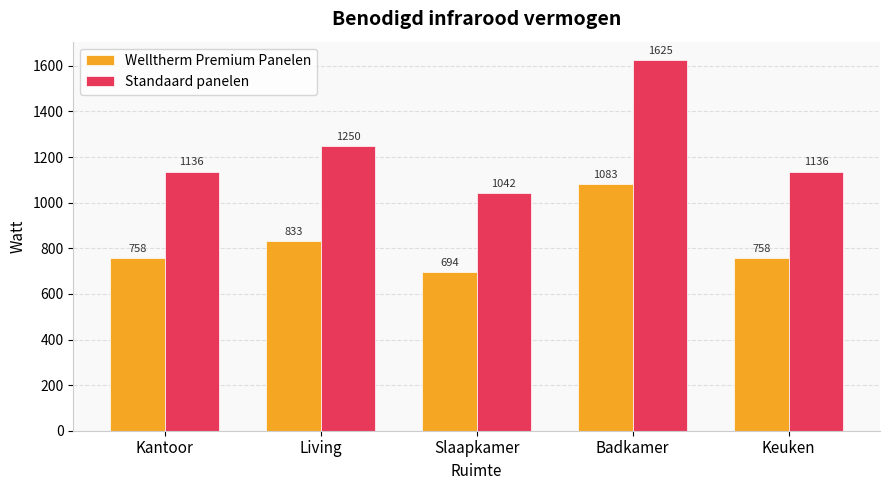

What is the minimum value shown in the chart?

694.4